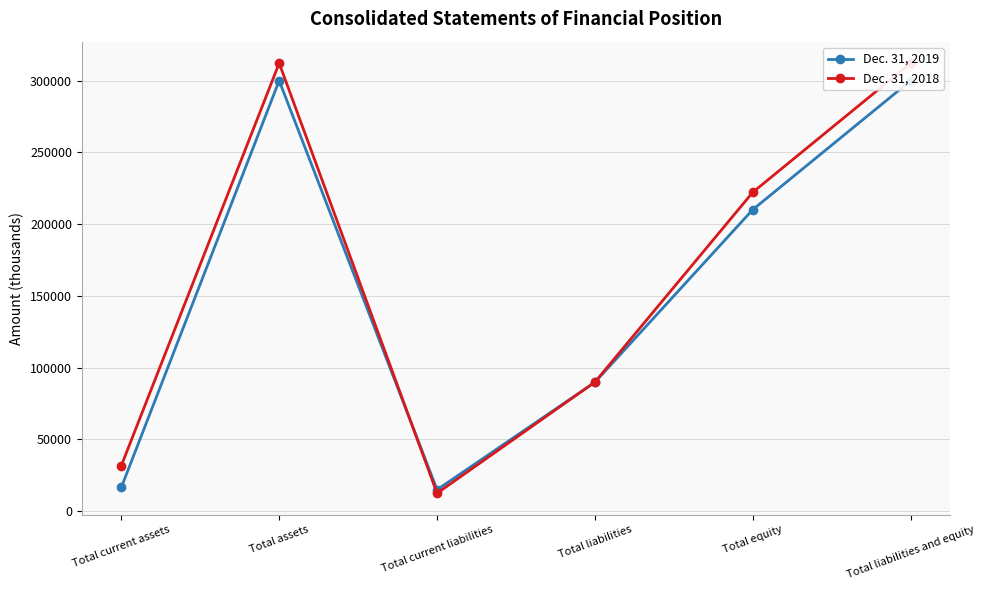

Reading right to left, what are all the values shown in this chart?

Dec. 31, 2019: Total liabilities and equity=299998	Total equity=210149	Total liabilities=89849	Total current liabilities=14946	Total assets=299998	Total current assets=16543
Dec. 31, 2018: Total liabilities and equity=312187	Total equity=222247	Total liabilities=89940	Total current liabilities=12485	Total assets=312187	Total current assets=31706